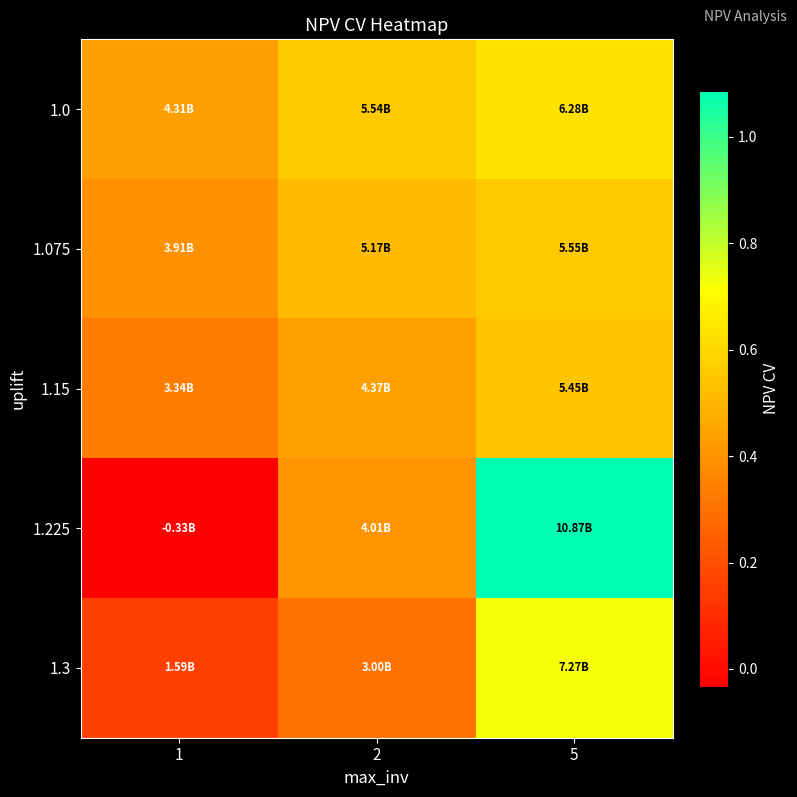

Rank the series by their maximum value, from highest to lowest.

1.225, 1.3, 1.0, 1.075, 1.15